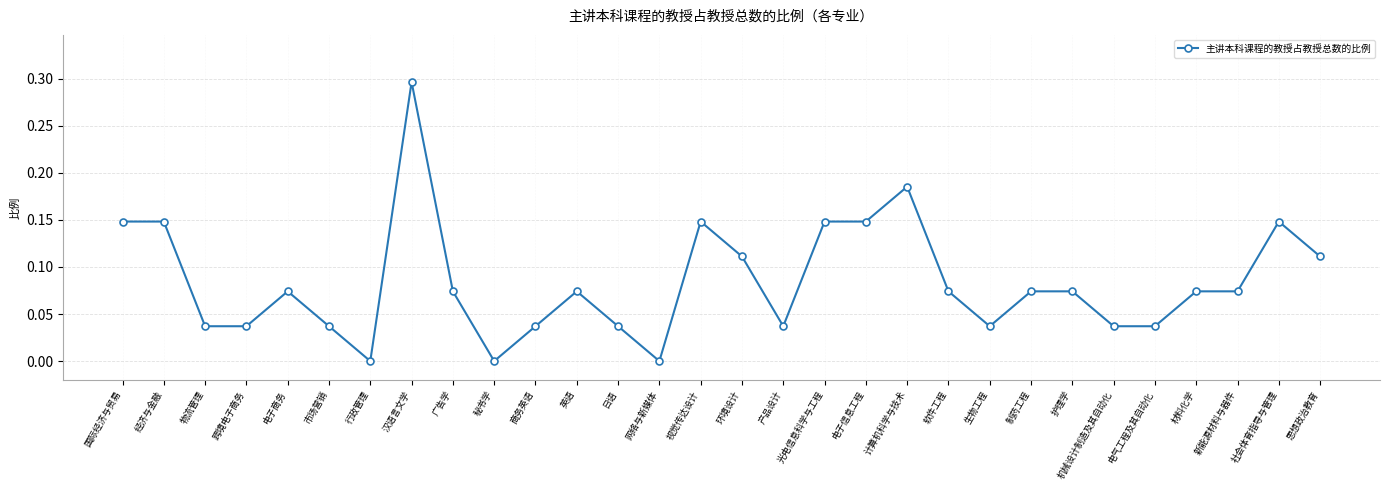

Is it true that the value at 跨境电子商务 is 0.0?

True